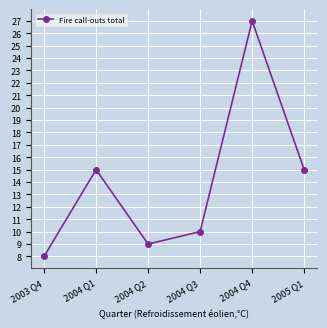

Which label corresponds to the smallest value in the chart?

2003 Q4